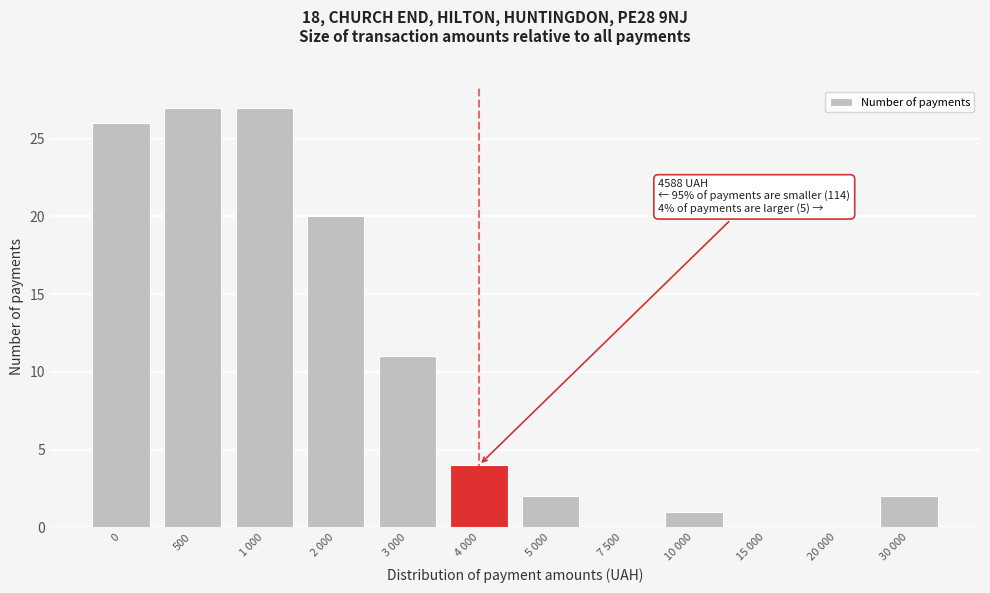

Reading left to right, transcribe all the data shown in this chart.

0=26	500=27	1 000=27	2 000=20	3 000=11	4 000=4	5 000=2	7 500=0	10 000=1	15 000=0	20 000=0	30 000=2